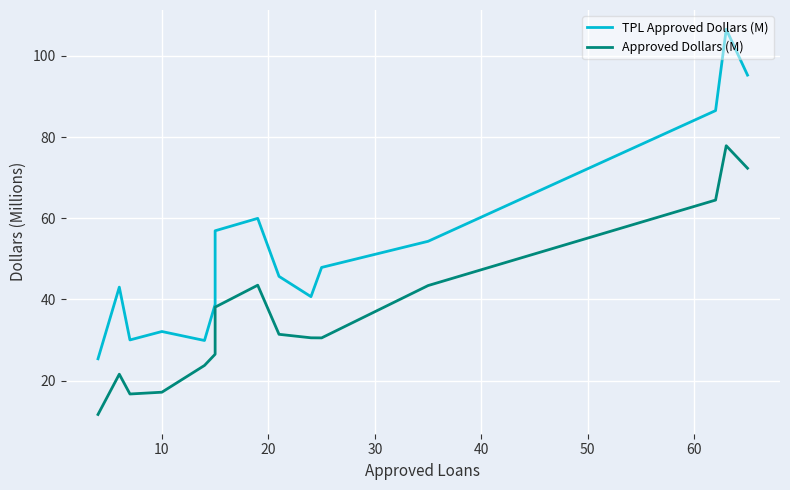

What is the value of the Approved Dollars (M) point at the 13th from the left?

64.5